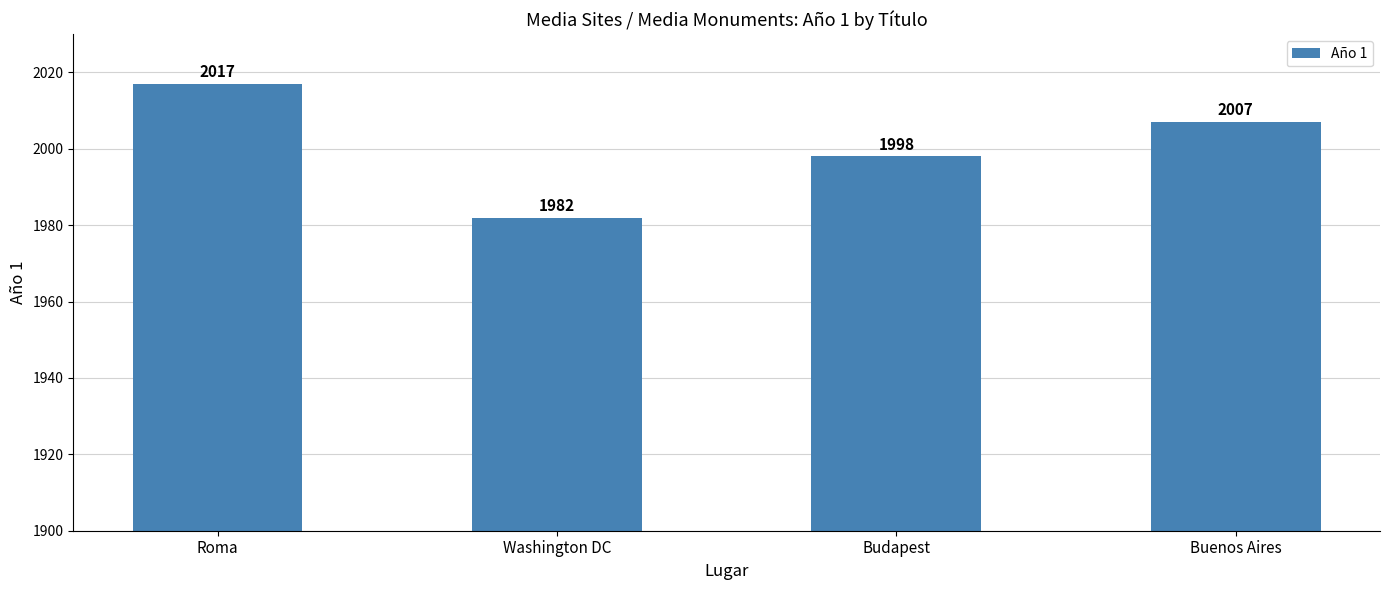

What is the value of the 1st bar from the left?

2017